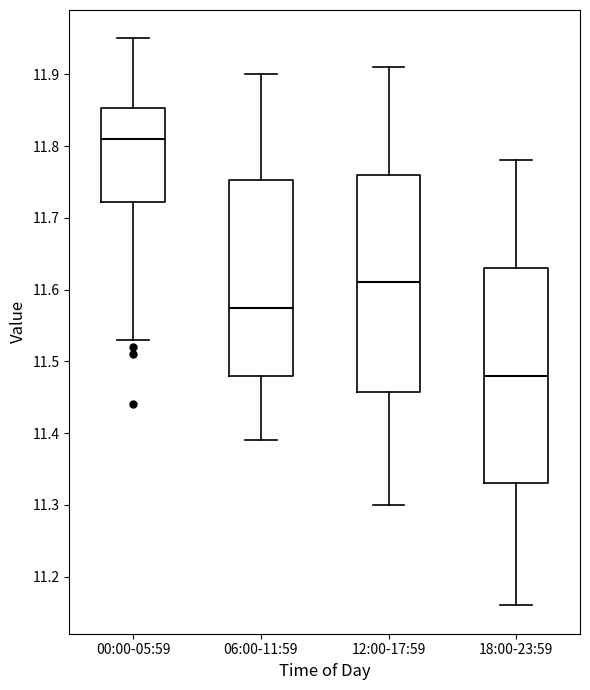

Reading left to right, read every box against the y-axis: the position of its median line, the range the box covers, and the ends of its whiskers. The values are not printed on the chart, so give them approximately, as read against the axis.

00:00-05:59: median 11.81, box 11.72 to 11.85, whiskers 11.53 to 11.95
06:00-11:59: median 11.58, box 11.48 to 11.75, whiskers 11.39 to 11.90
12:00-17:59: median 11.61, box 11.46 to 11.76, whiskers 11.30 to 11.91
18:00-23:59: median 11.48, box 11.33 to 11.63, whiskers 11.16 to 11.78